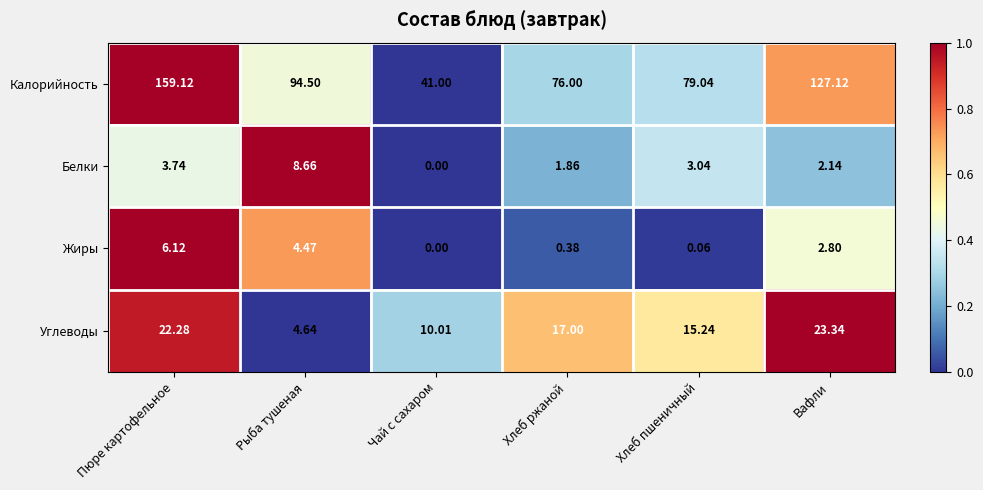

Which series changed the most between Рыба тушеная and Хлеб пшеничный?

Калорийность